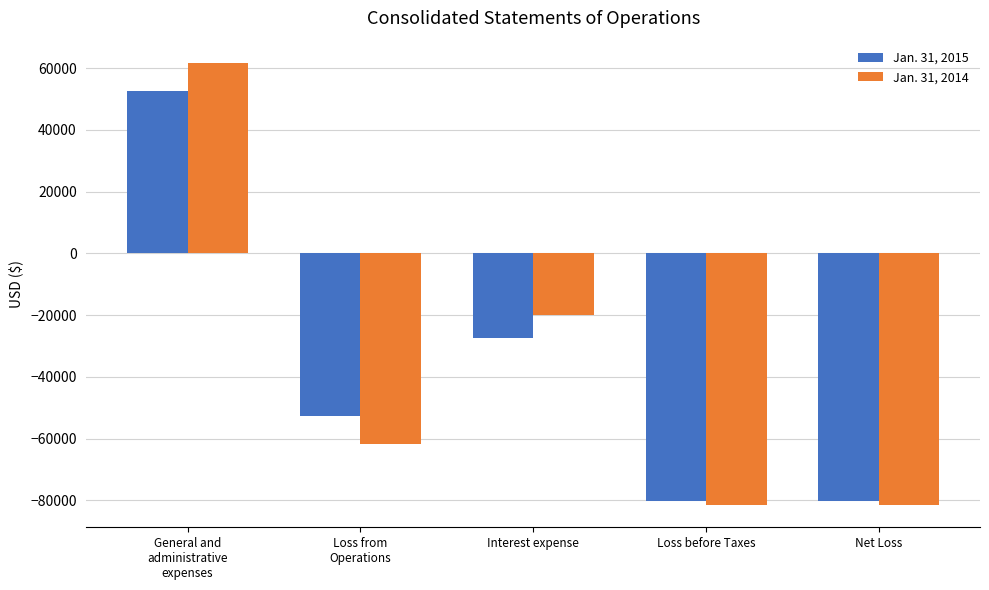

Reading right to left, extract all data points from this chart.

Jan. 31, 2015: Net Loss=-80295	Loss before Taxes=-80295	Interest expense=-27562	Loss from
Operations=-52733	General and
administrative
expenses=52733
Jan. 31, 2014: Net Loss=-81575	Loss before Taxes=-81575	Interest expense=-19837	Loss from
Operations=-61738	General and
administrative
expenses=61738